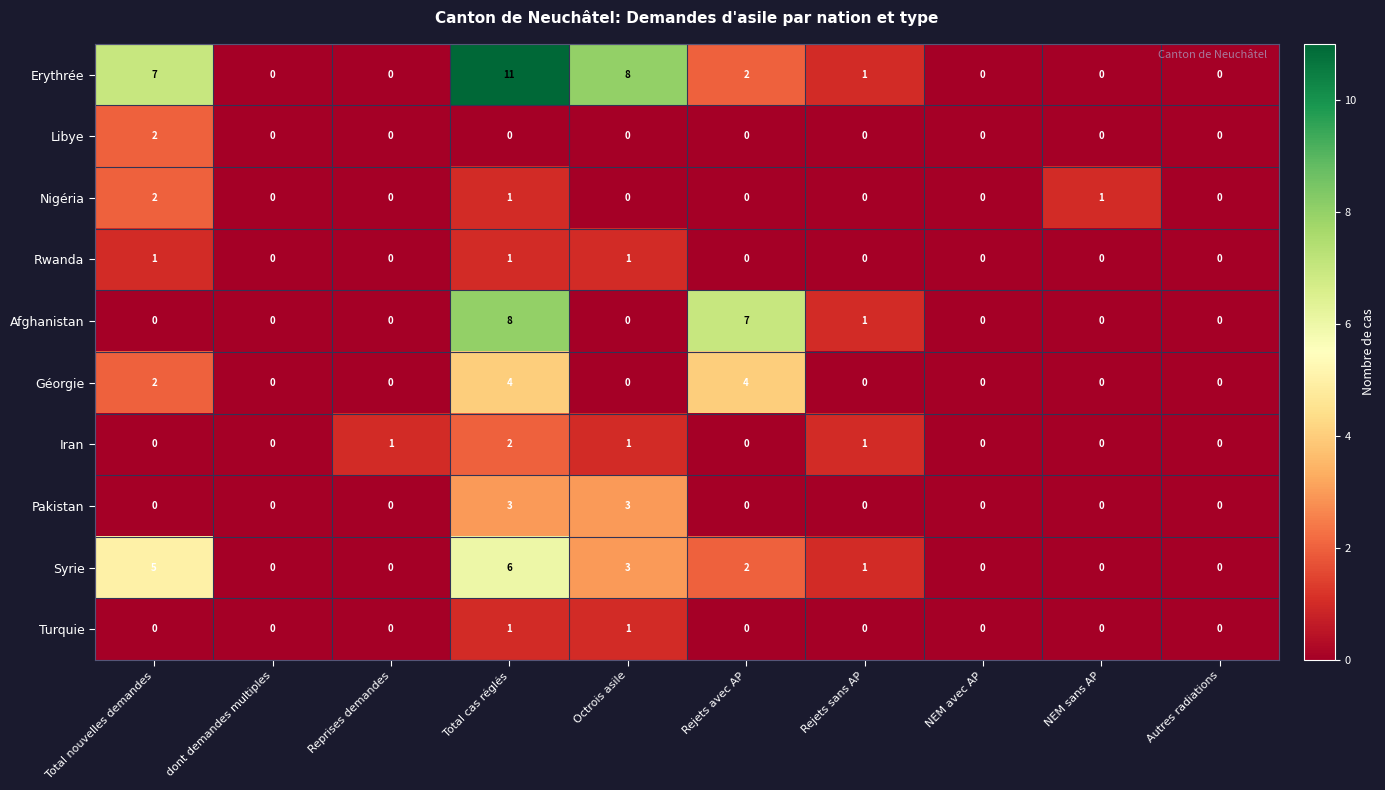

Between dont demandes multiples and Octrois asile, which series saw the biggest shift?

Erythrée